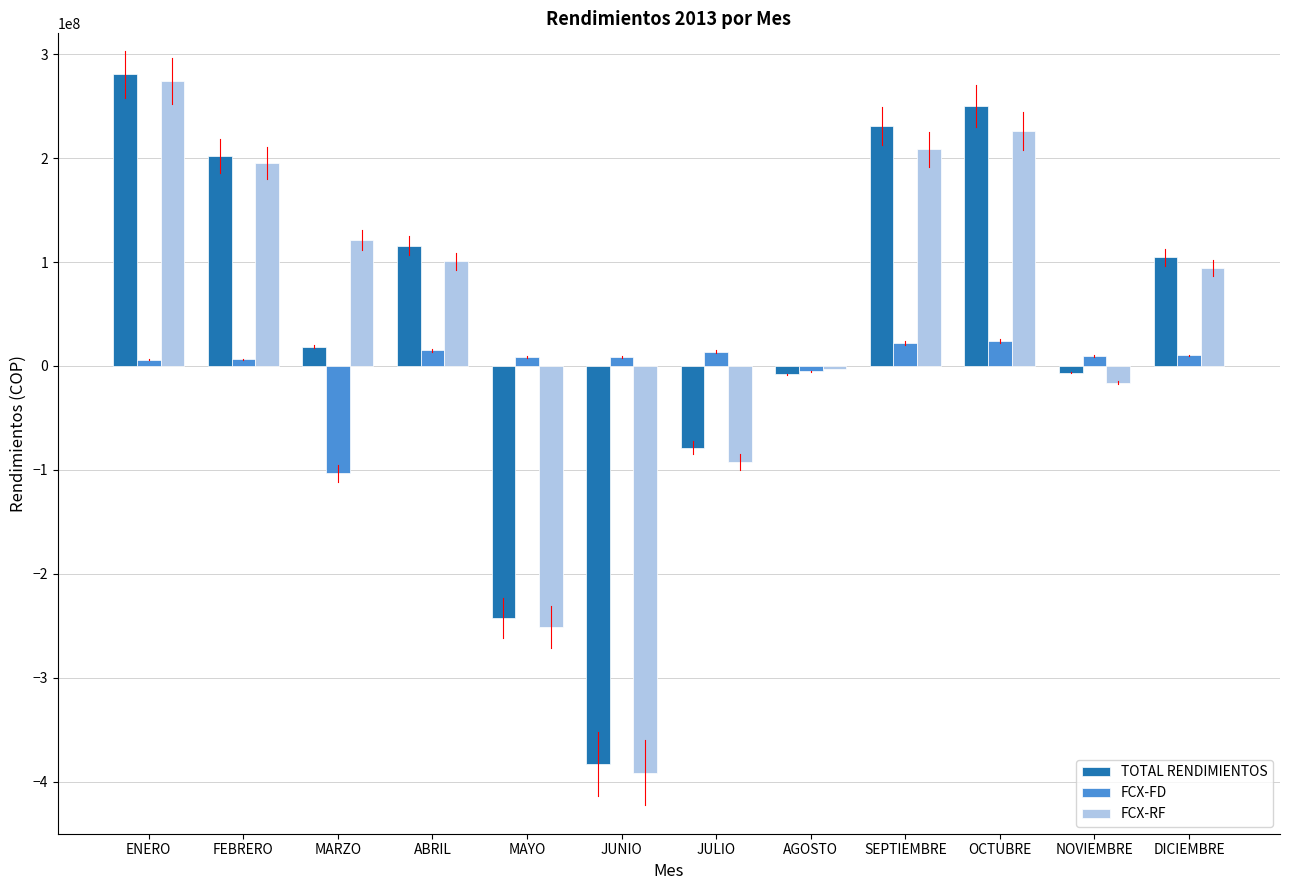

At which category does the chart reach its peak across all series?

ENERO